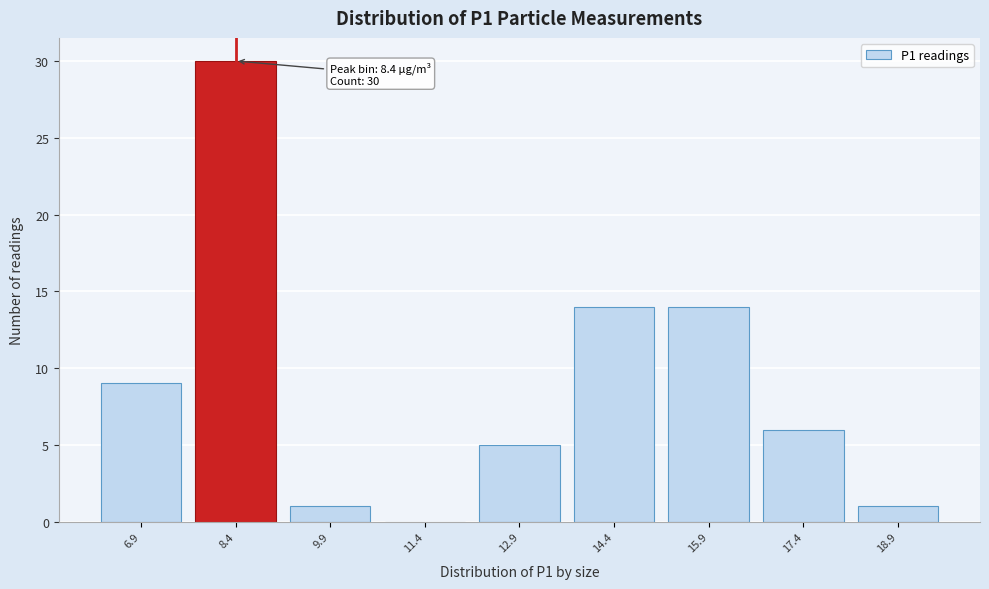

Over which range of the x-axis is the bar tallest?

7.65 to 9.15